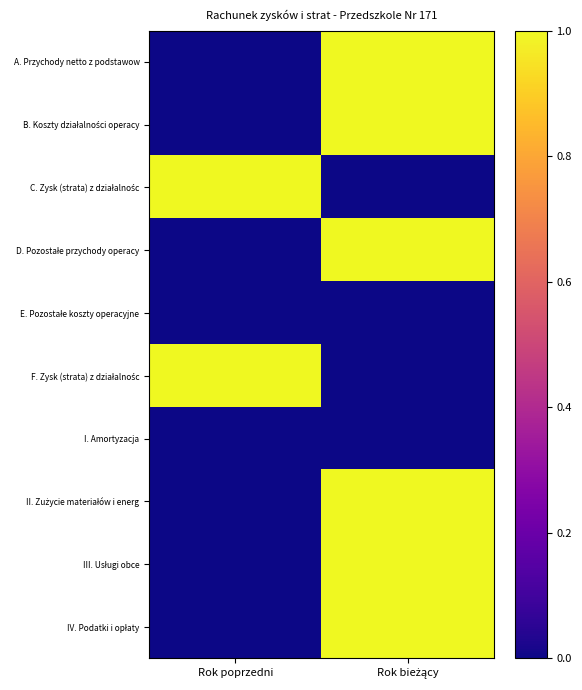

What is the spread (max minus min) of values at Rok bieżący?

1